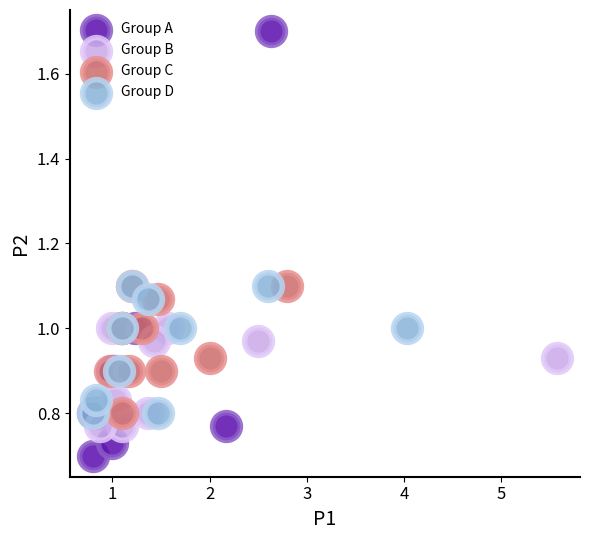

Which series has the largest Y range (max minus min)?

Group A